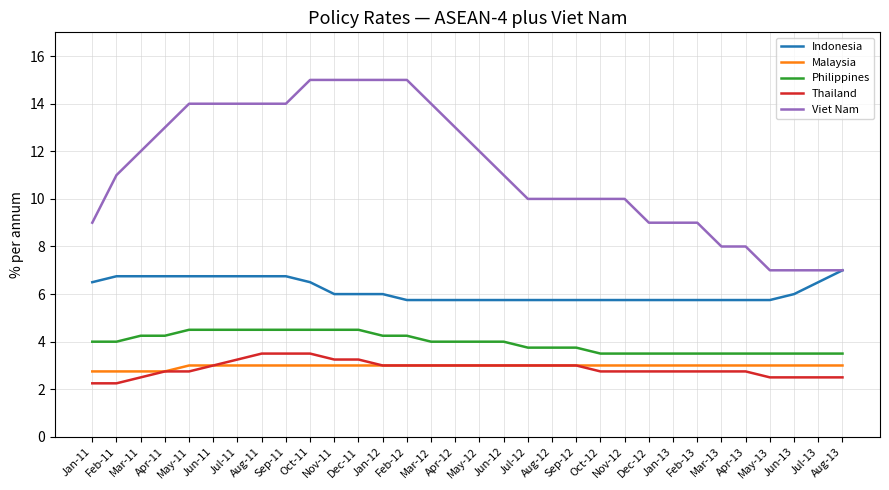

Count the Viet Nam values in the range 9 to 14.

21